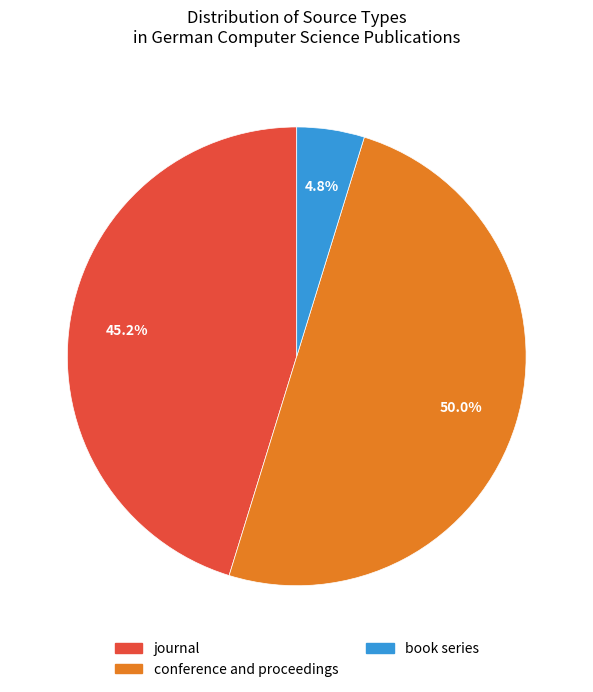

Approximately how many times larger is the value at conference and proceedings compared to journal?

1.1